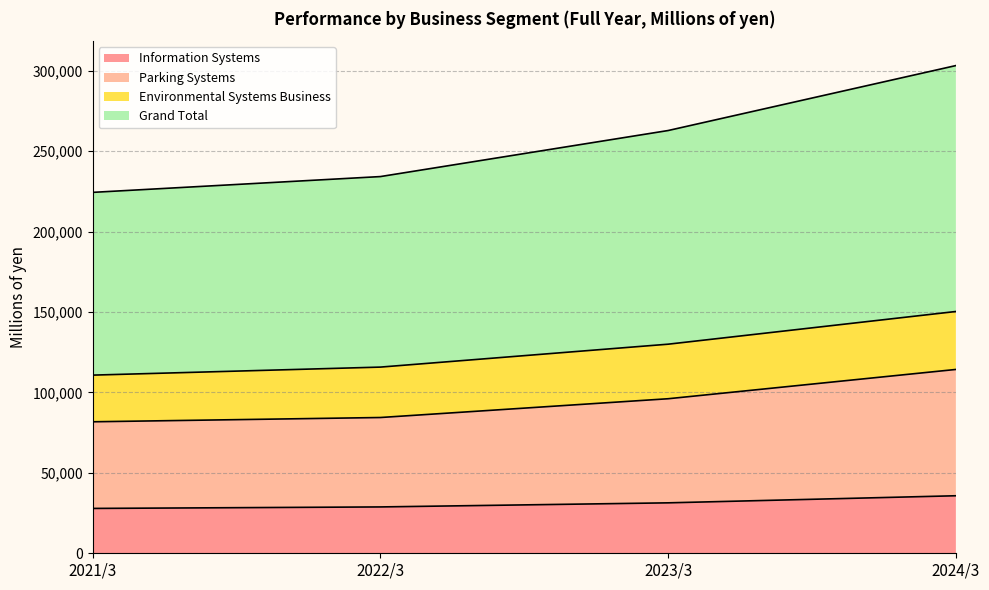

What is the lowest value of the Information Systems series?

27878